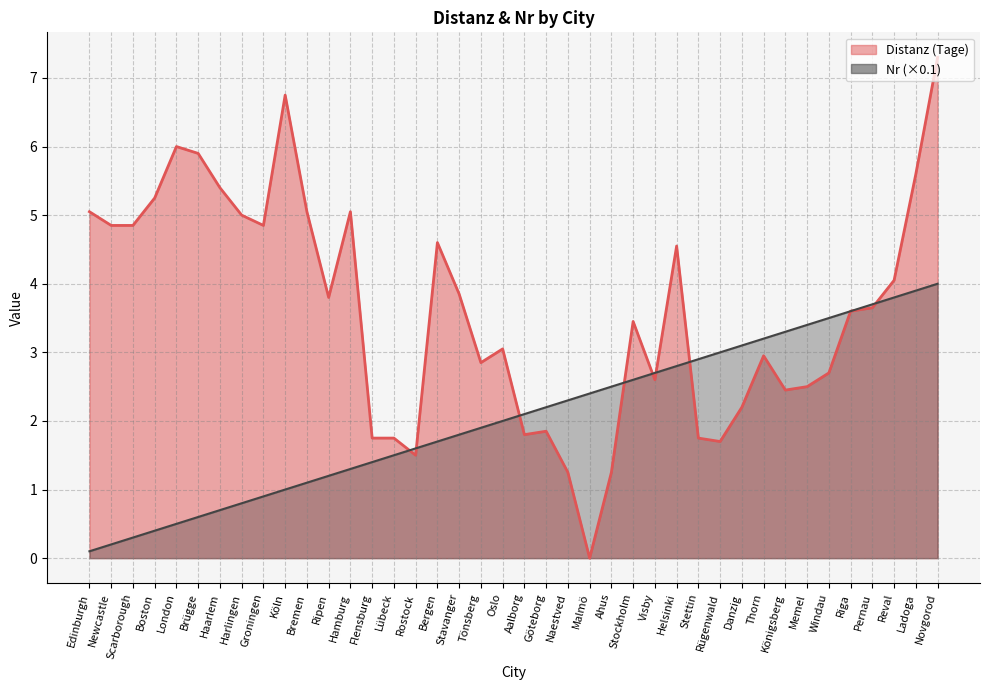

In Distanz (Tage), how many points are higher than both neighbors (excluding endpoints)?

9